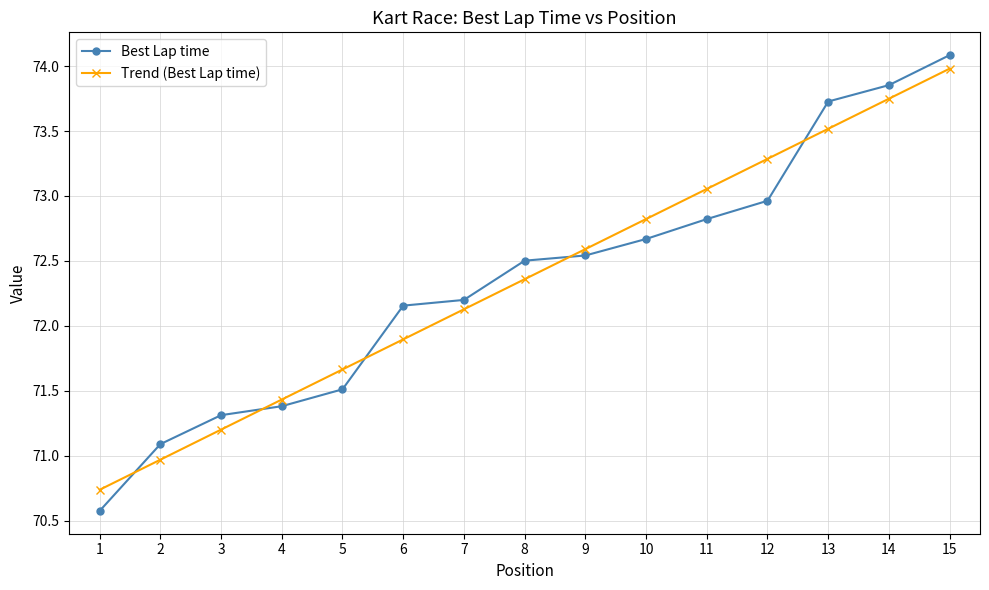

Which series ends up on top after the final intersection of Best Lap time and Trend (Best Lap time)?

Best Lap time